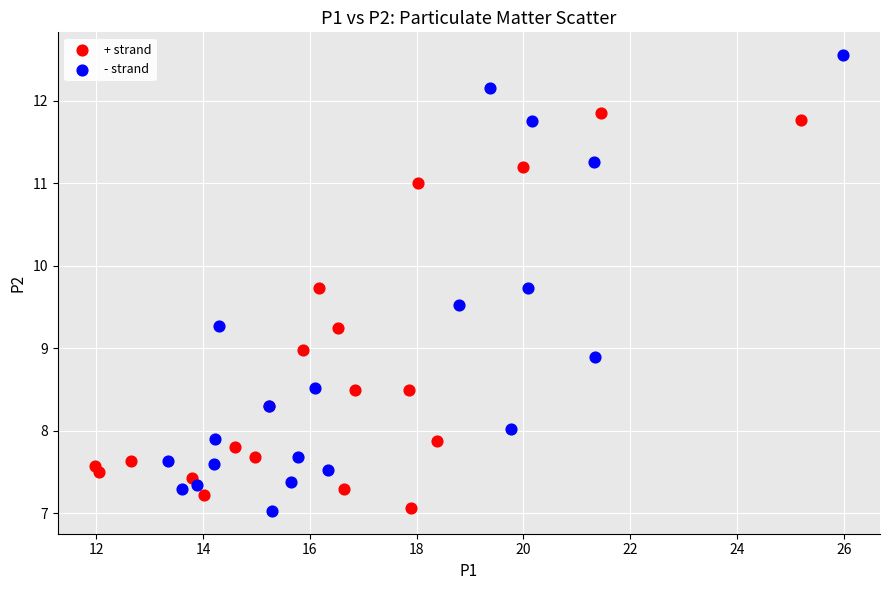

What are all the series names shown in the legend?

+ strand, - strand